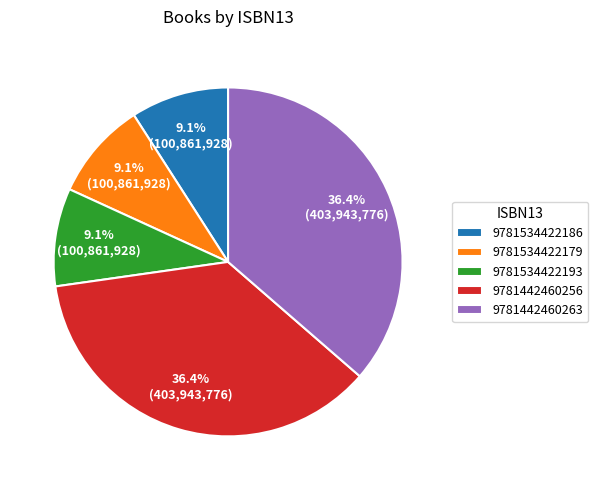

Between 9781442460256 and 9781534422186, which is larger?

9781442460256